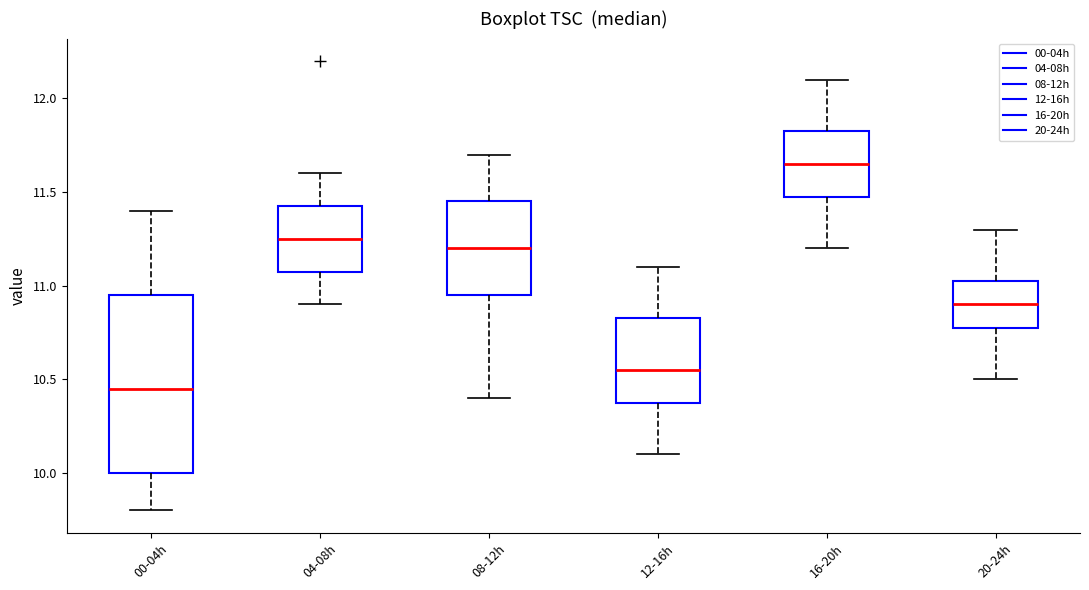

Reading left to right, read every box against the y-axis: the position of its median line, the range the box covers, and the ends of its whiskers. The values are not printed on the chart, so give them approximately, as read against the axis.

00-04h: median 10.45, box 10.00 to 10.95, whiskers 9.80 to 11.40
04-08h: median 11.25, box 11.10 to 11.45, whiskers 10.90 to 11.60
08-12h: median 11.20, box 10.95 to 11.45, whiskers 10.40 to 11.70
12-16h: median 10.55, box 10.40 to 10.85, whiskers 10.10 to 11.10
16-20h: median 11.65, box 11.50 to 11.85, whiskers 11.20 to 12.10
20-24h: median 10.90, box 10.80 to 11.05, whiskers 10.50 to 11.30